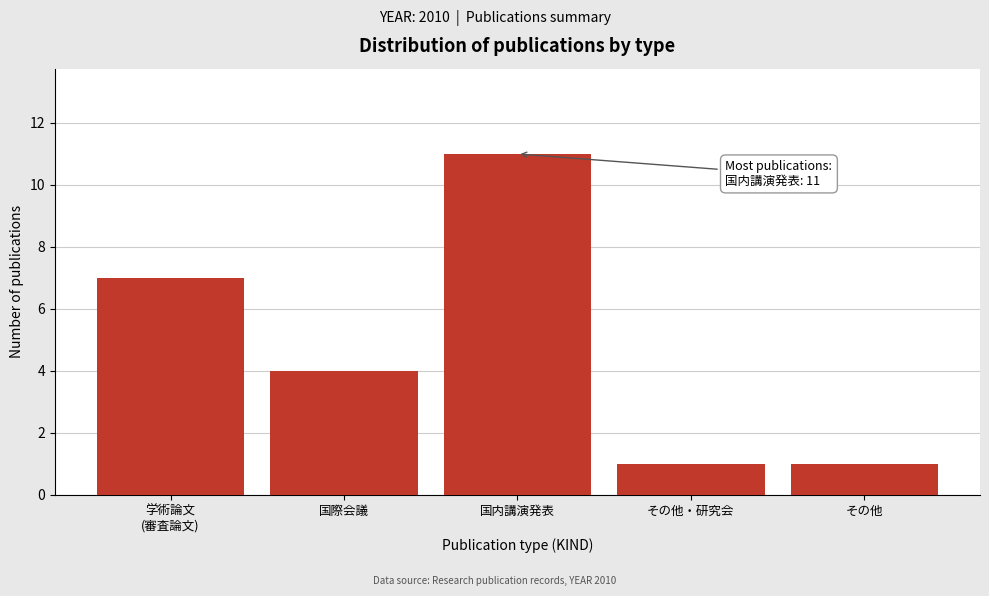

Reading left to right, list all the values displayed in this chart.

7	4	11	1	1